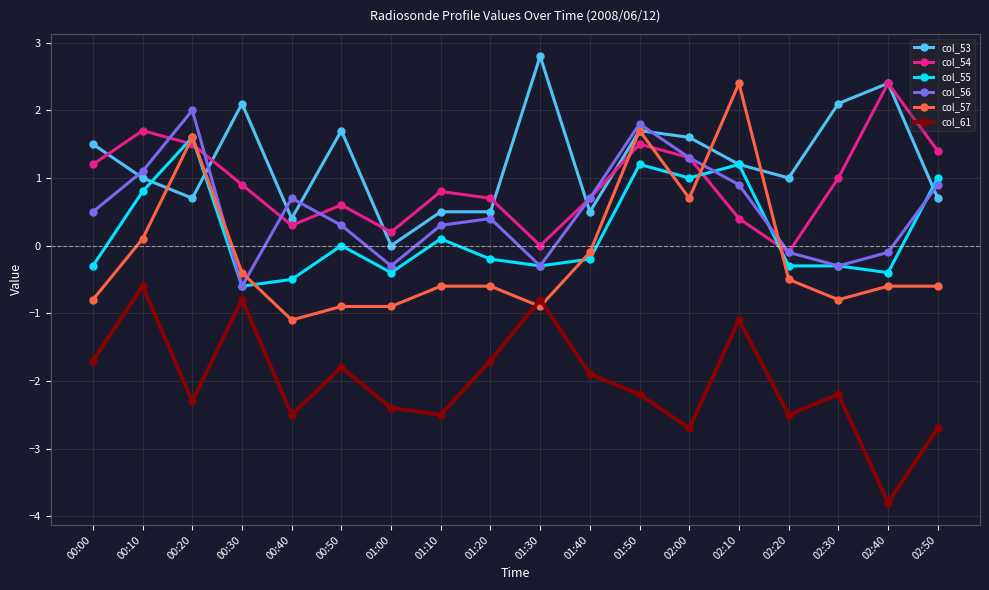

What is the difference between the highest and lowest values at 00:00?

3.2